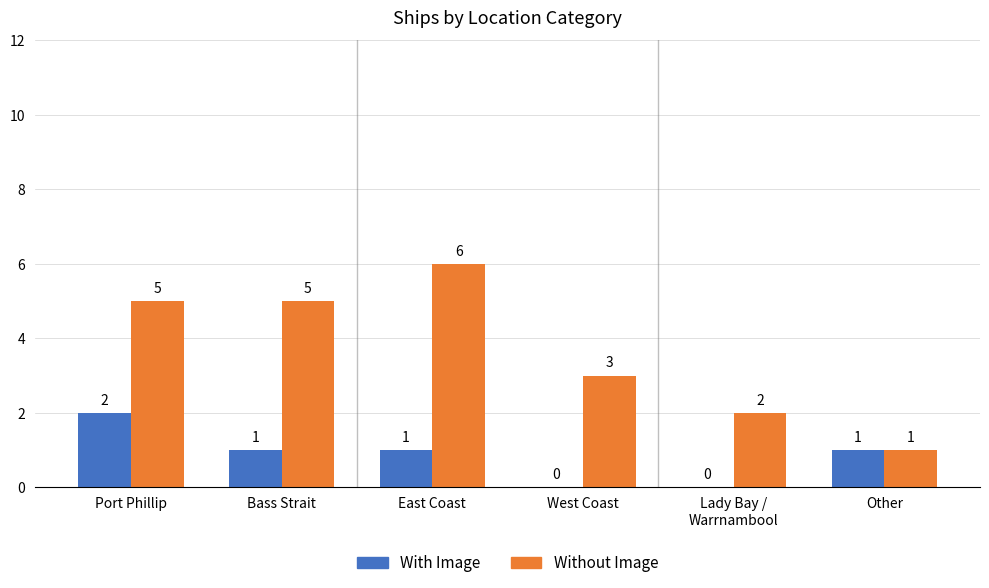

What is the greatest value displayed?

6